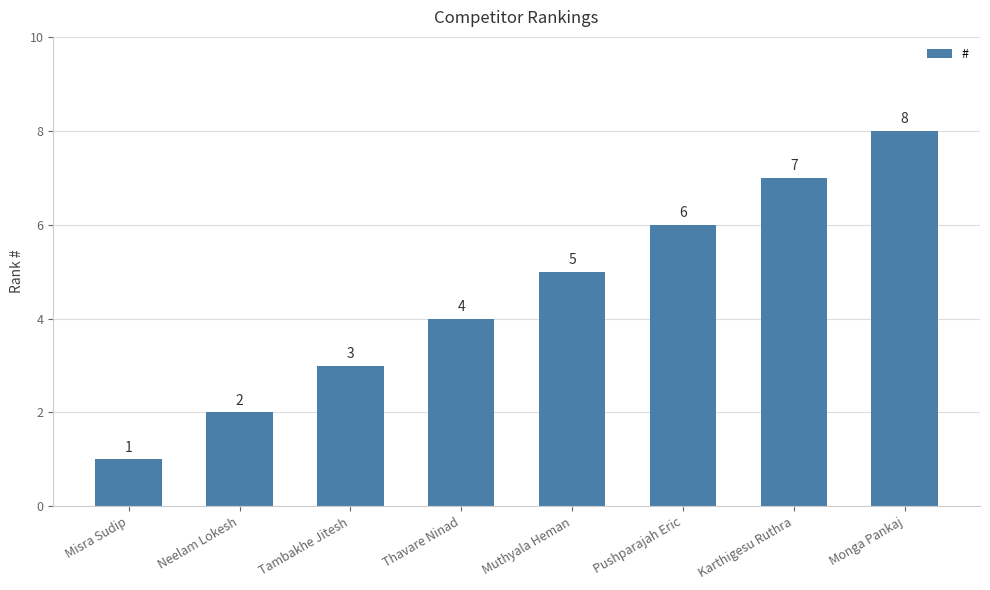

What is the change in value from Misra Sudip to Tambakhe Jitesh?

+2